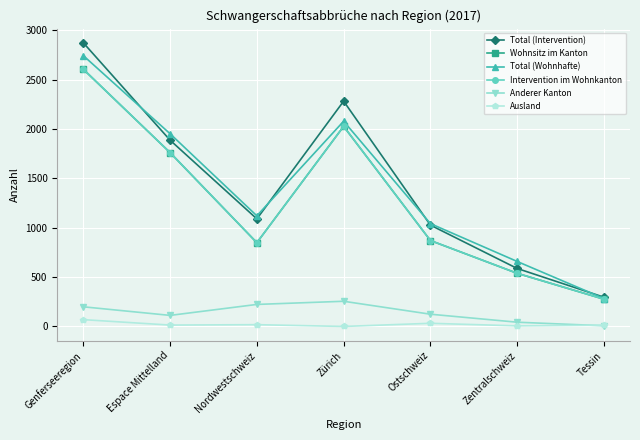

What is the label of the 2nd point from the left?

Espace Mittelland